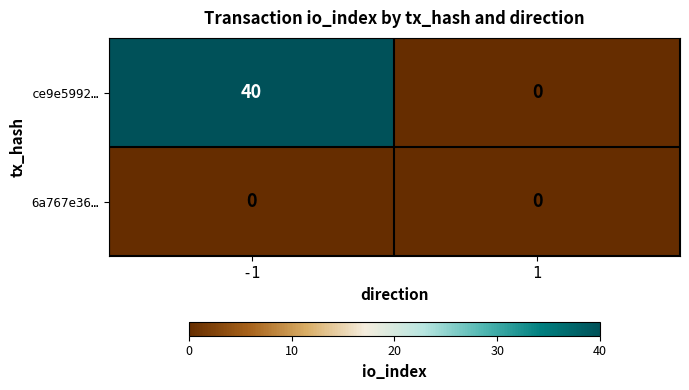

Reading left to right, transcribe all the data shown in this chart.

ce9e5992…: 40	0
6a767e36…: 0	0